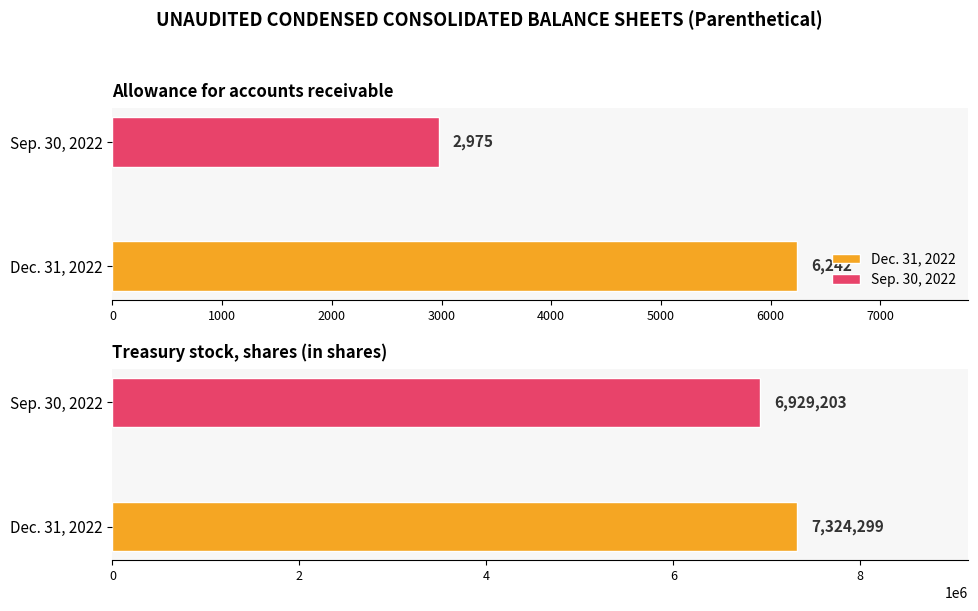

Between Allowance for accounts receivable and Treasury stock, shares (in shares), which series saw the biggest shift?

Dec. 31, 2022